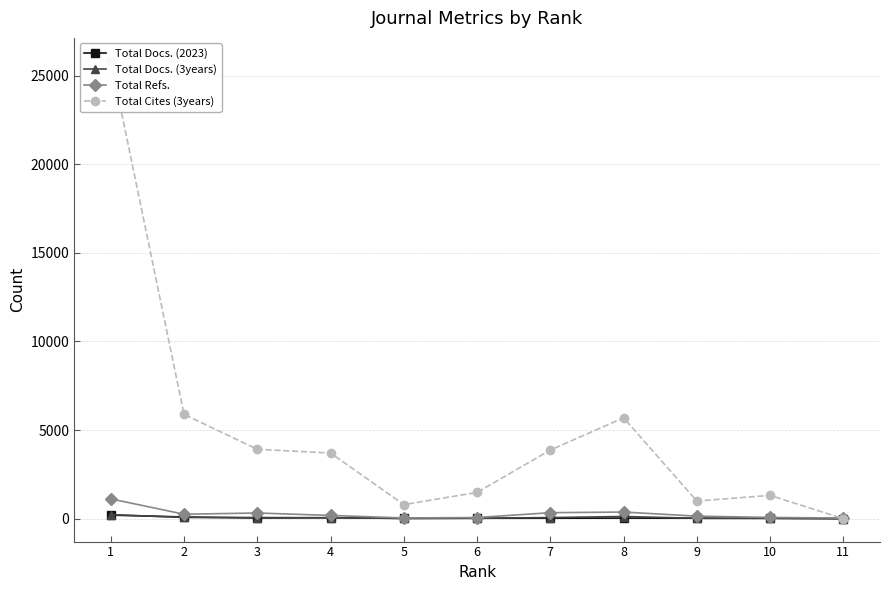

How many interior local peaks does the Total Refs. series have?

2